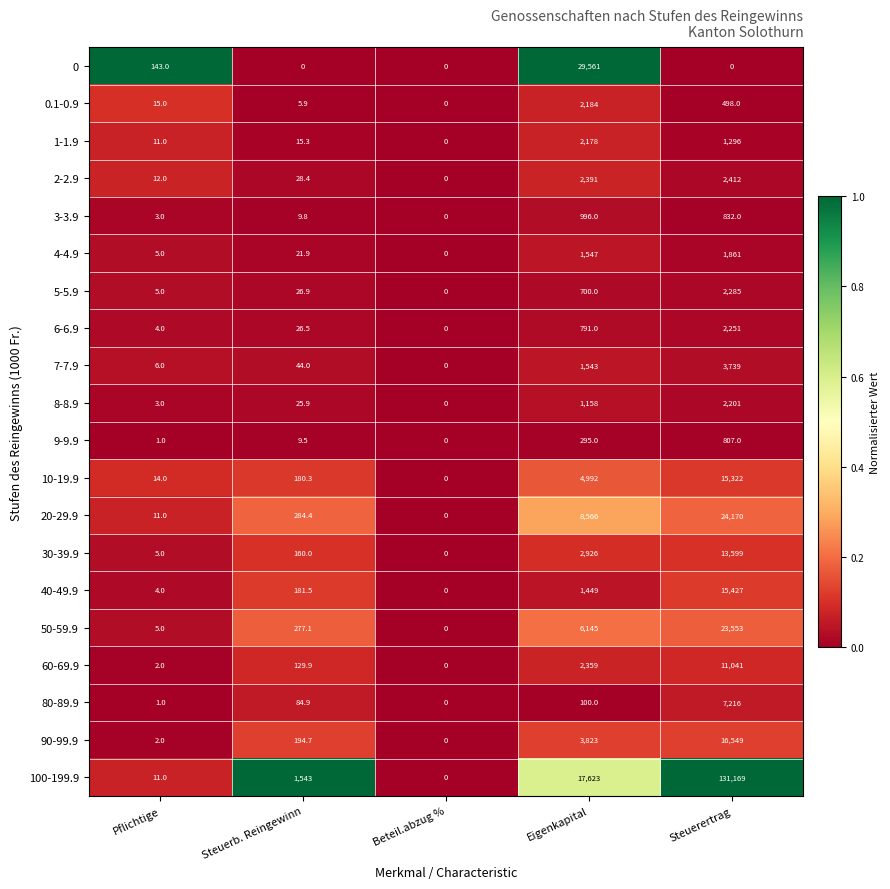

At which label does 60-69.9 reach its peak?

Steuerertrag